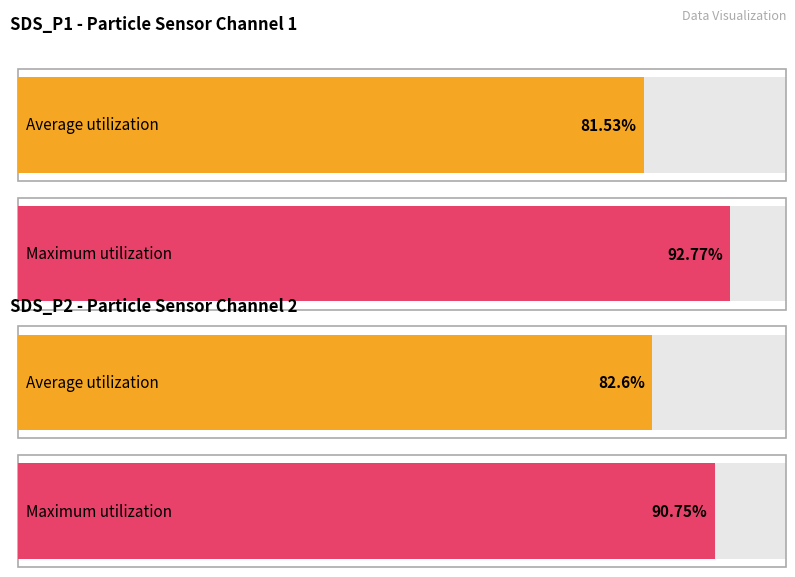

Between 19 and 10, which is larger?

19